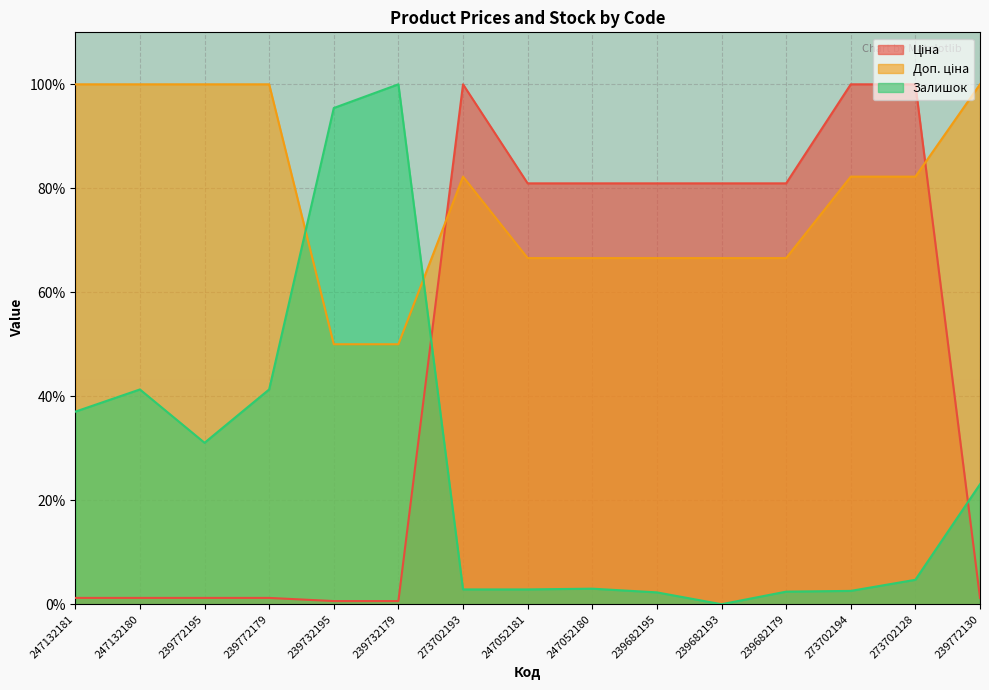

What is the sum of the Ціна values at 239682195 and 239732179?

81.6